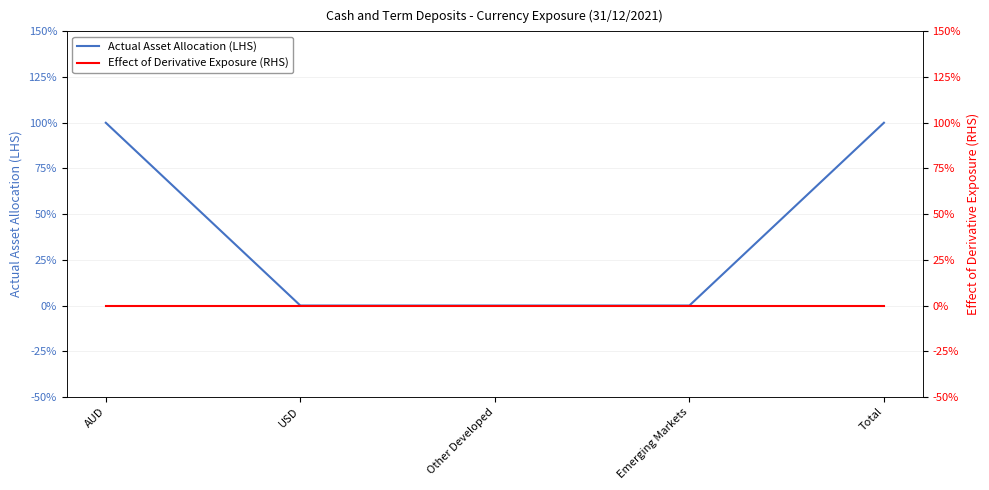

Count the number of categories in the chart.

5